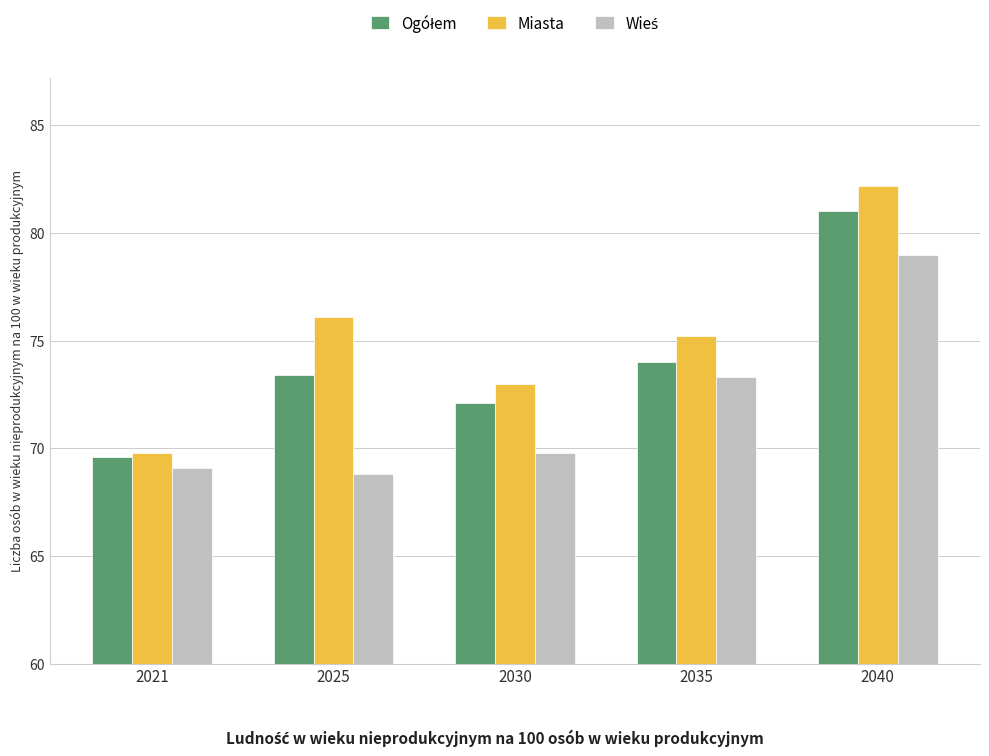

Is it true that Miasta equals 76.1 at 2025?

True